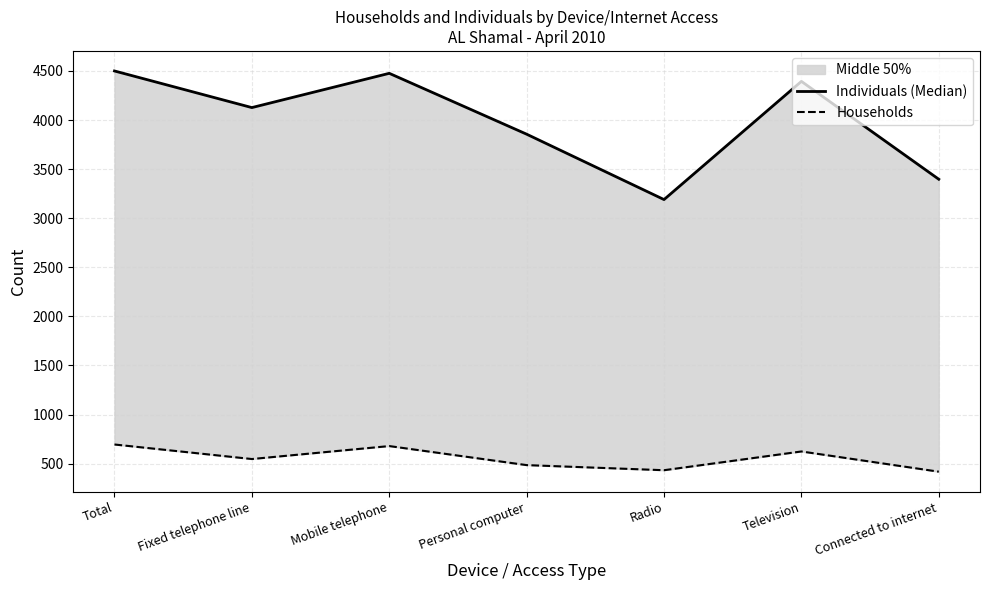

What is the value of the Households point at the 2nd from the left?

547